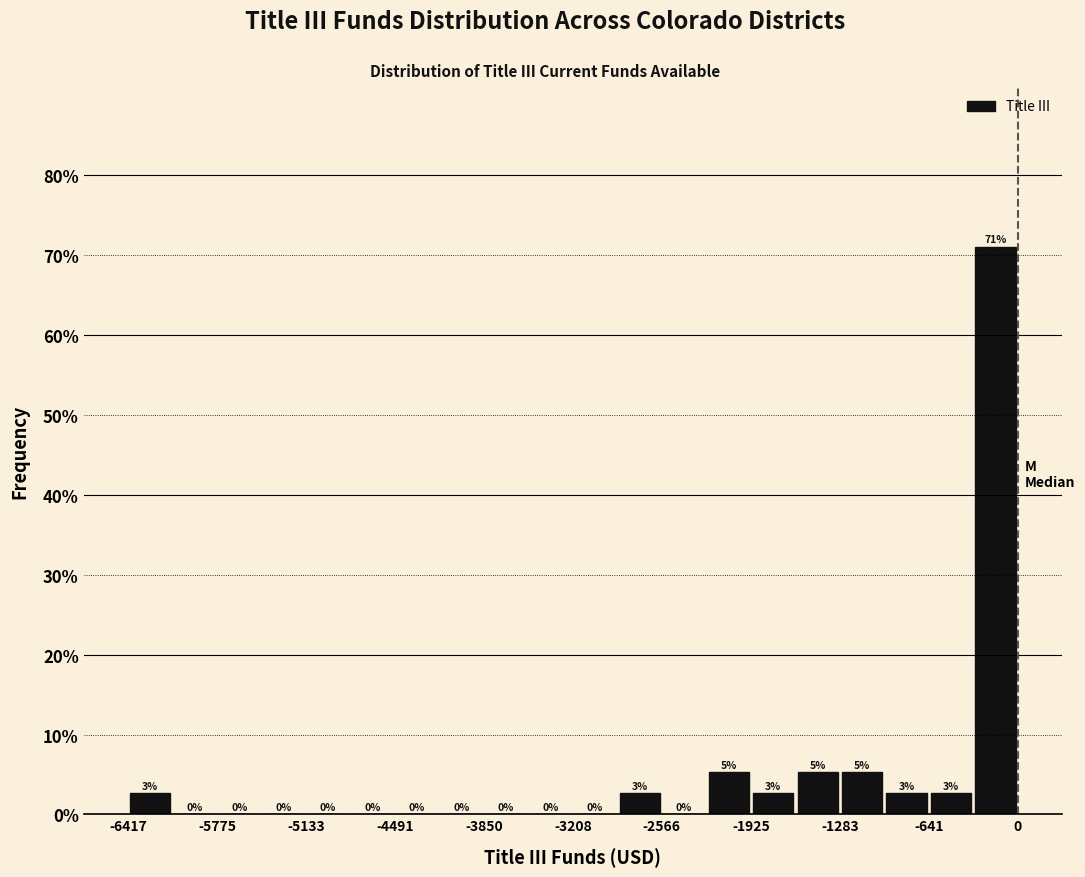

Around what value on the x-axis is the tallest bar? Give the approximate position of its centre, as read against the axis.

-200